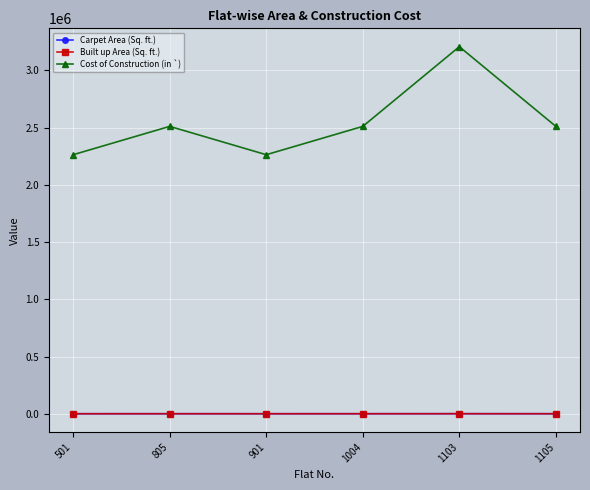

Is the value of Built up Area (Sq. ft.) at 1004 greater than the value of Cost of Construction (in `) at 1103?

No